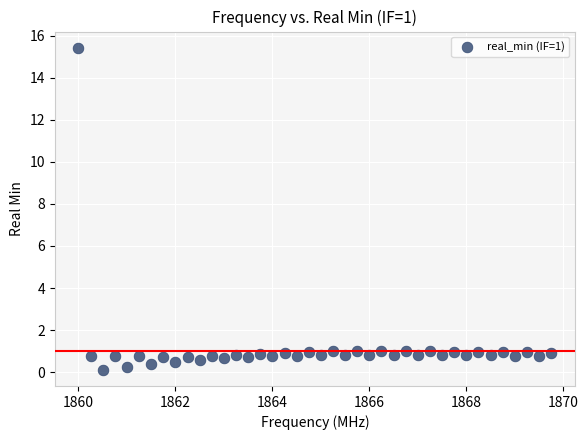

What is the range of X values (max minus min)?

9.8